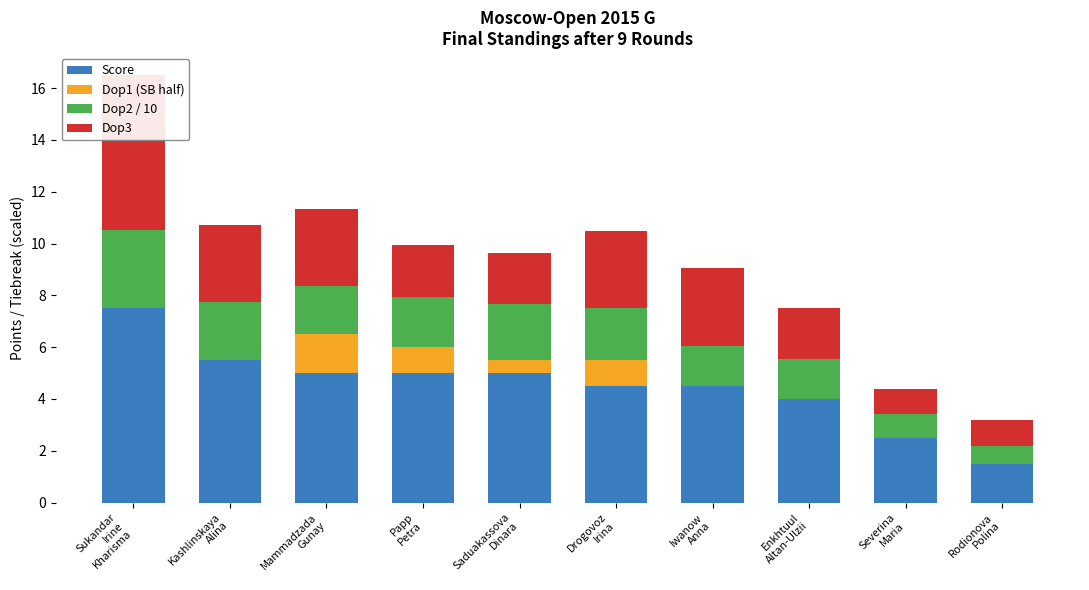

Reading left to right, list all the values displayed in this chart.

Score: Sukandar
Irine
Kharisma=7.5	Kashlinskaya
Alina=5.5	Mammadzada
Gunay=5.0	Papp
Petra=5.0	Saduakassova
Dinara=5.0	Drogovoz
Irina=4.5	Iwanow
Anna=4.5	Enkhtuul
Altan-Ulzii=4.0	Severina
Maria=2.5	Rodionova
Polina=1.5
Dop1 (SB half): Sukandar
Irine
Kharisma=0.0	Kashlinskaya
Alina=0.0	Mammadzada
Gunay=1.5	Papp
Petra=1.0	Saduakassova
Dinara=0.5	Drogovoz
Irina=1.0	Iwanow
Anna=0.0	Enkhtuul
Altan-Ulzii=0.0	Severina
Maria=0.0	Rodionova
Polina=0.0
Dop2 / 10: Sukandar
Irine
Kharisma=3.0	Kashlinskaya
Alina=2.2	Mammadzada
Gunay=1.8	Papp
Petra=1.9	Saduakassova
Dinara=2.2	Drogovoz
Irina=2.0	Iwanow
Anna=1.6	Enkhtuul
Altan-Ulzii=1.5	Severina
Maria=0.9	Rodionova
Polina=0.7
Dop3: Sukandar
Irine
Kharisma=6.0	Kashlinskaya
Alina=3.0	Mammadzada
Gunay=3.0	Papp
Petra=2.0	Saduakassova
Dinara=2.0	Drogovoz
Irina=3.0	Iwanow
Anna=3.0	Enkhtuul
Altan-Ulzii=2.0	Severina
Maria=1.0	Rodionova
Polina=1.0